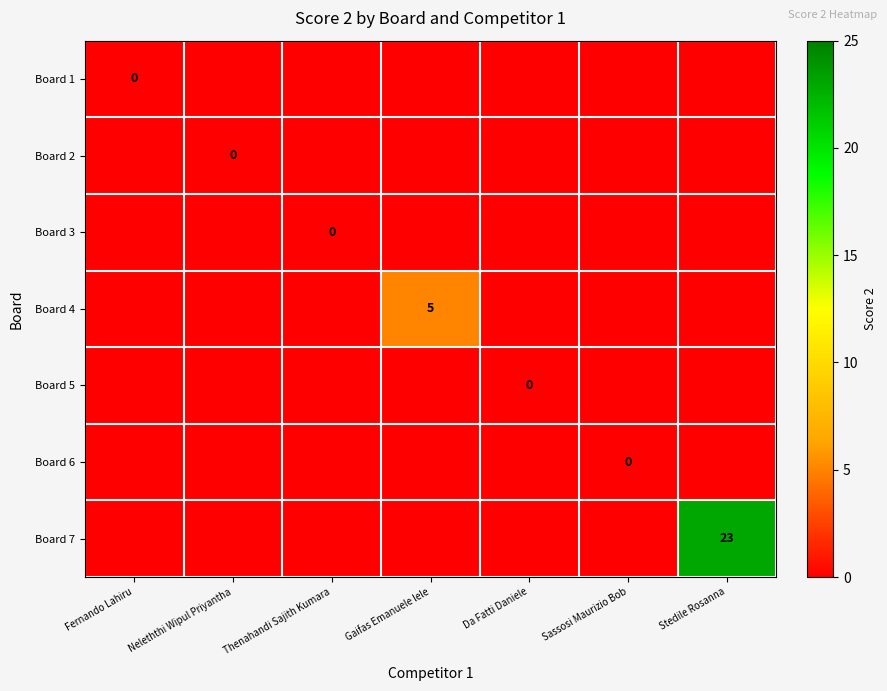

True or false: Board 4 has a value of -3 at Neleththi Wipul Priyantha.

False